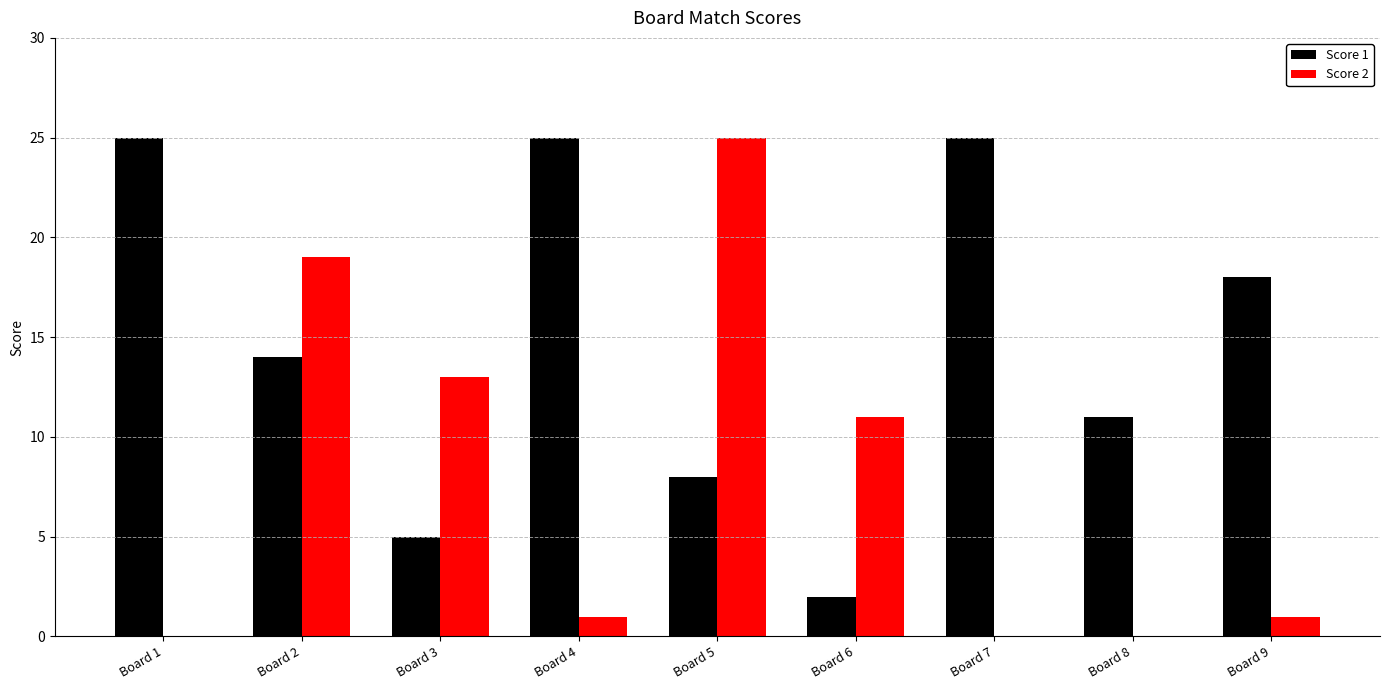

Which series changed the most between Board 4 and Board 5?

Score 2